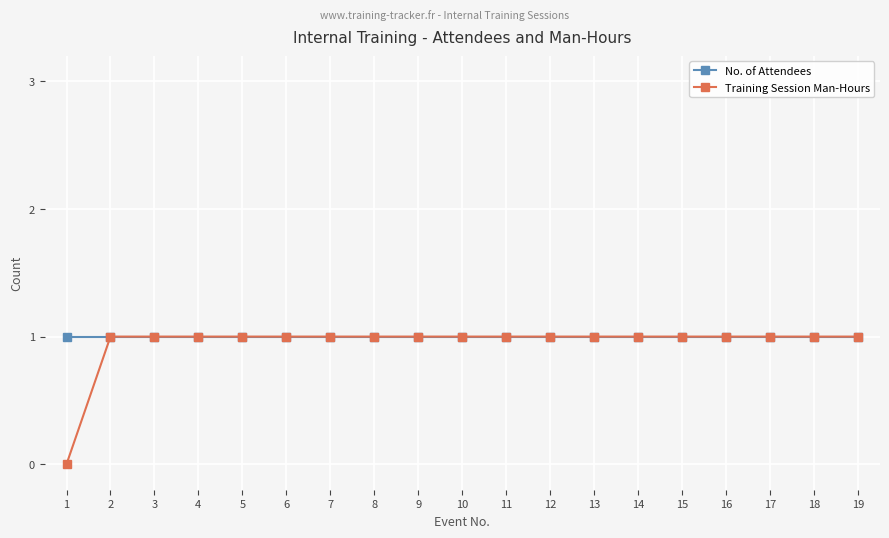

Which series has the widest spread of values?

Training Session Man-Hours